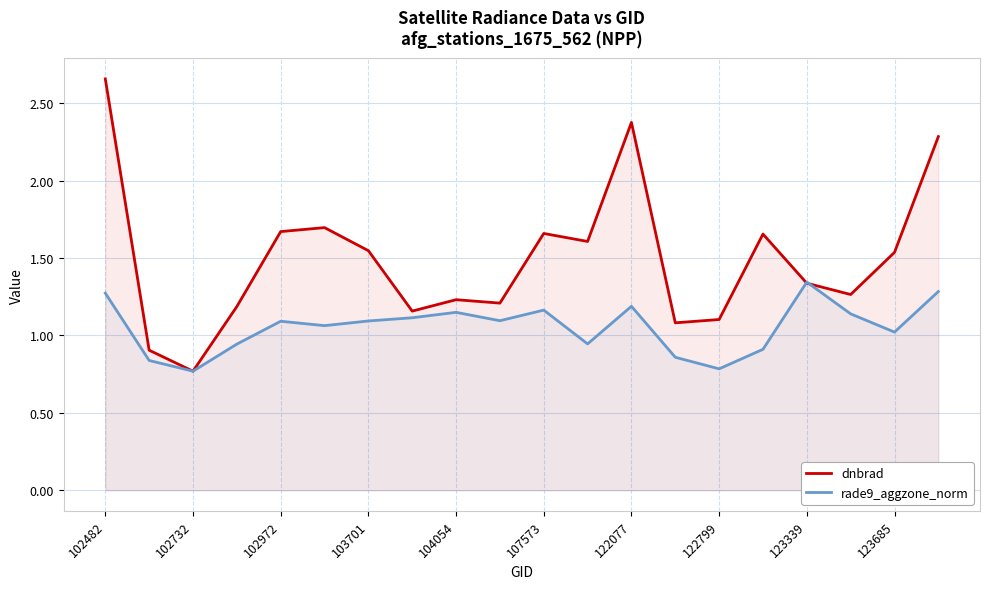

Rank the series by their maximum value, from highest to lowest.

dnbrad, rade9_aggzone_norm